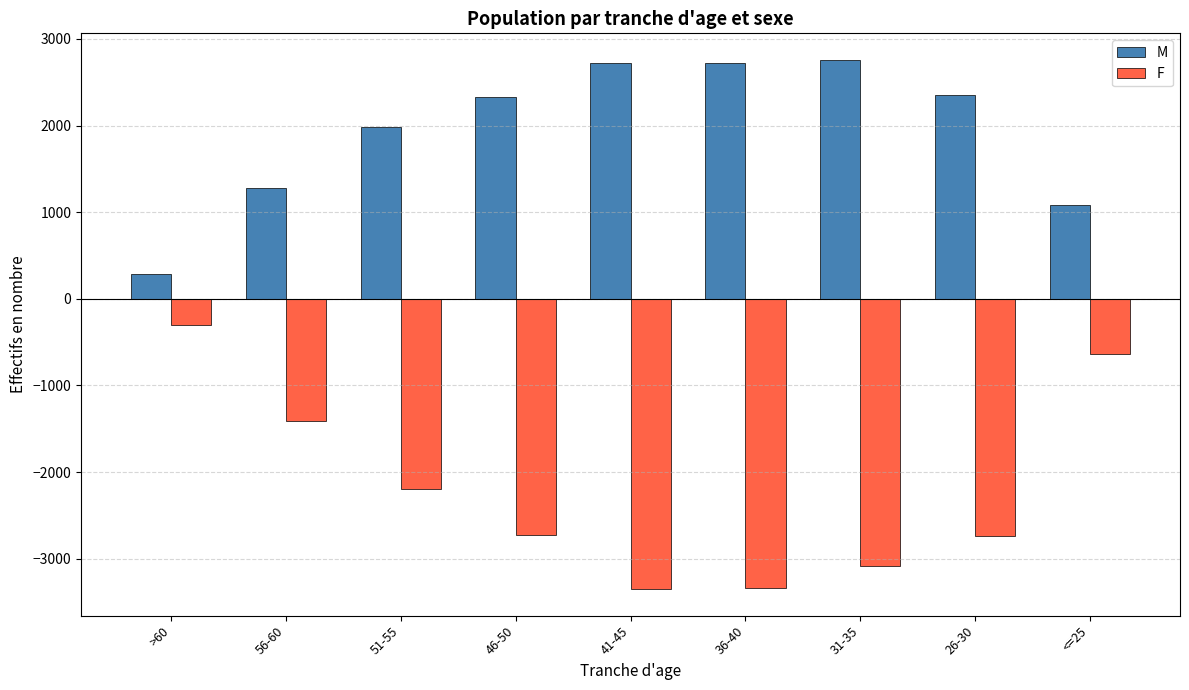

What is the smallest value displayed?

-3351